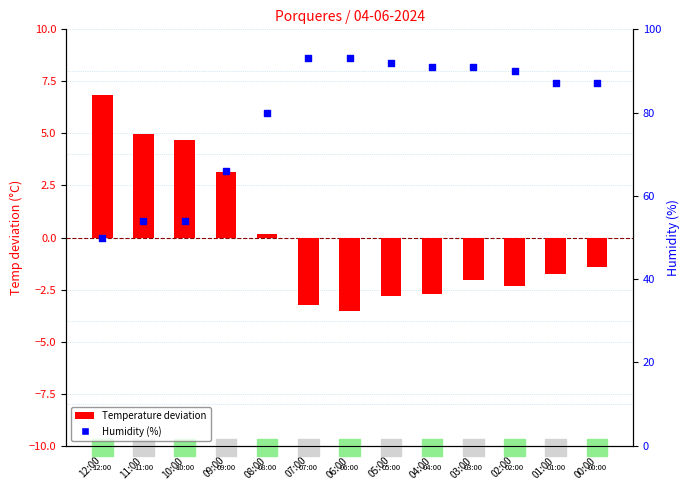

What is the total value across all series at 04:00?

88.3